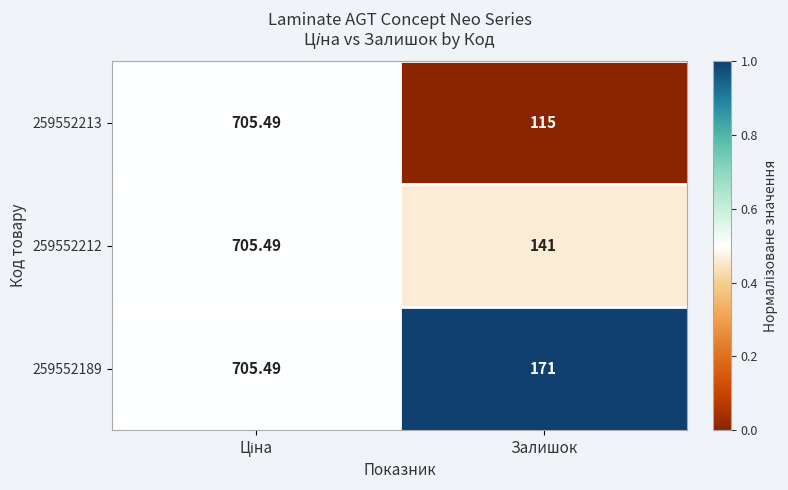

At which label does 259552212 reach its minimum?

Залишок